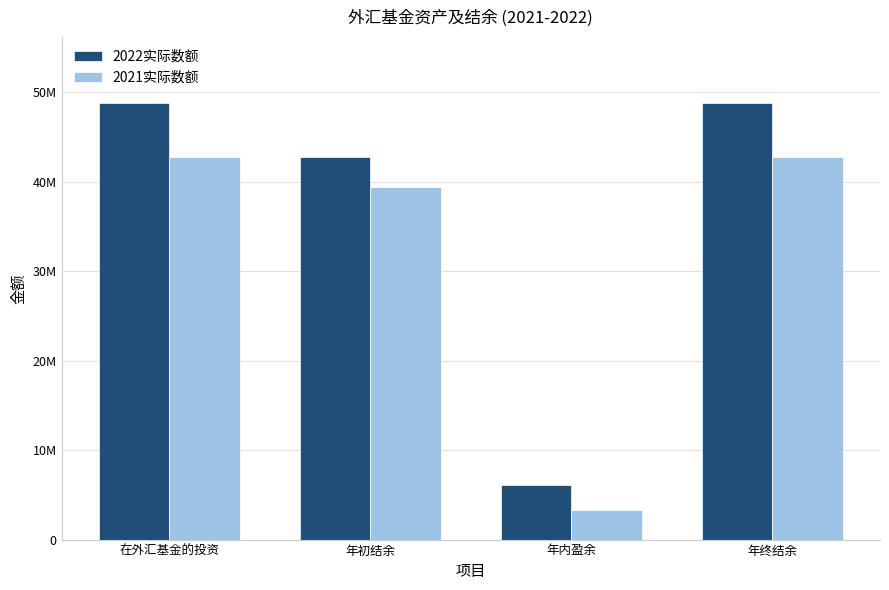

Which category has the lowest value across all series?

年内盈余